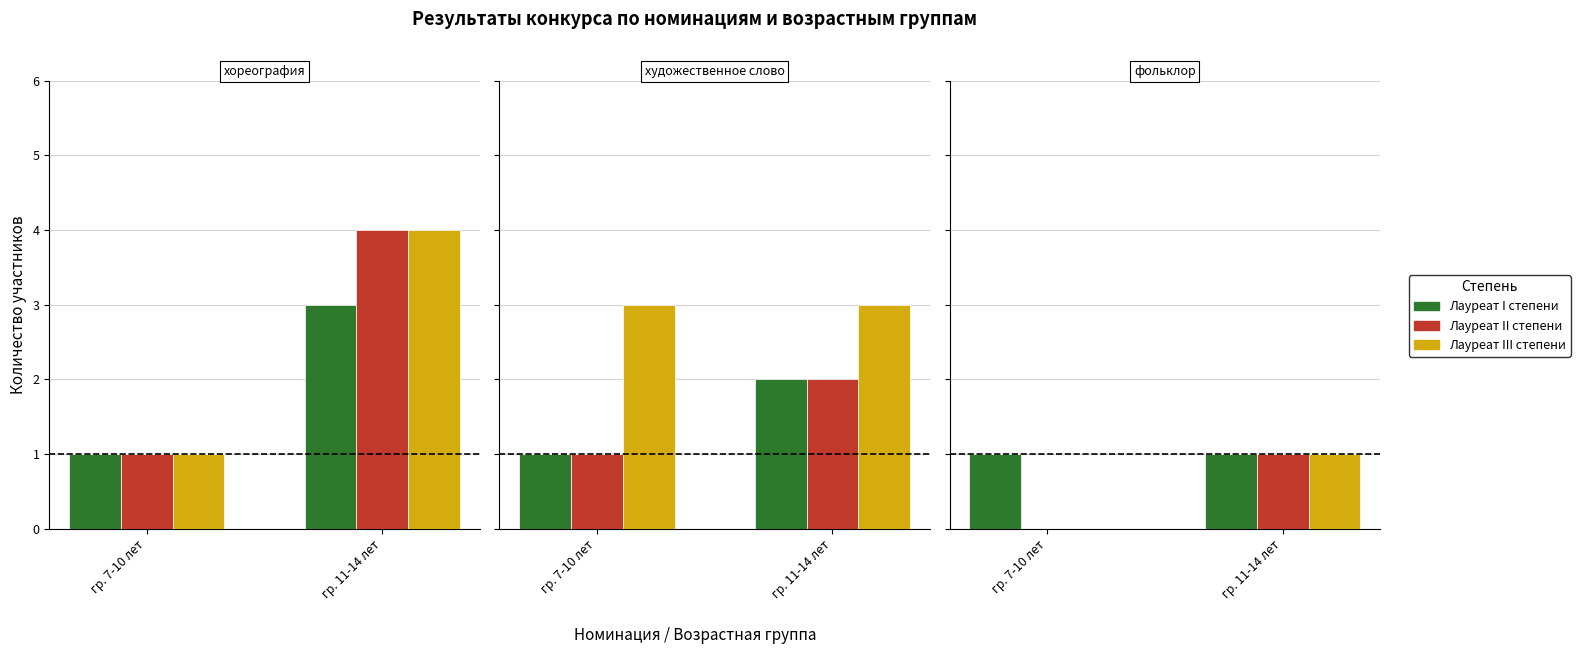

At which label does Лауреат I степени reach its peak?

гр. 7-10 лет